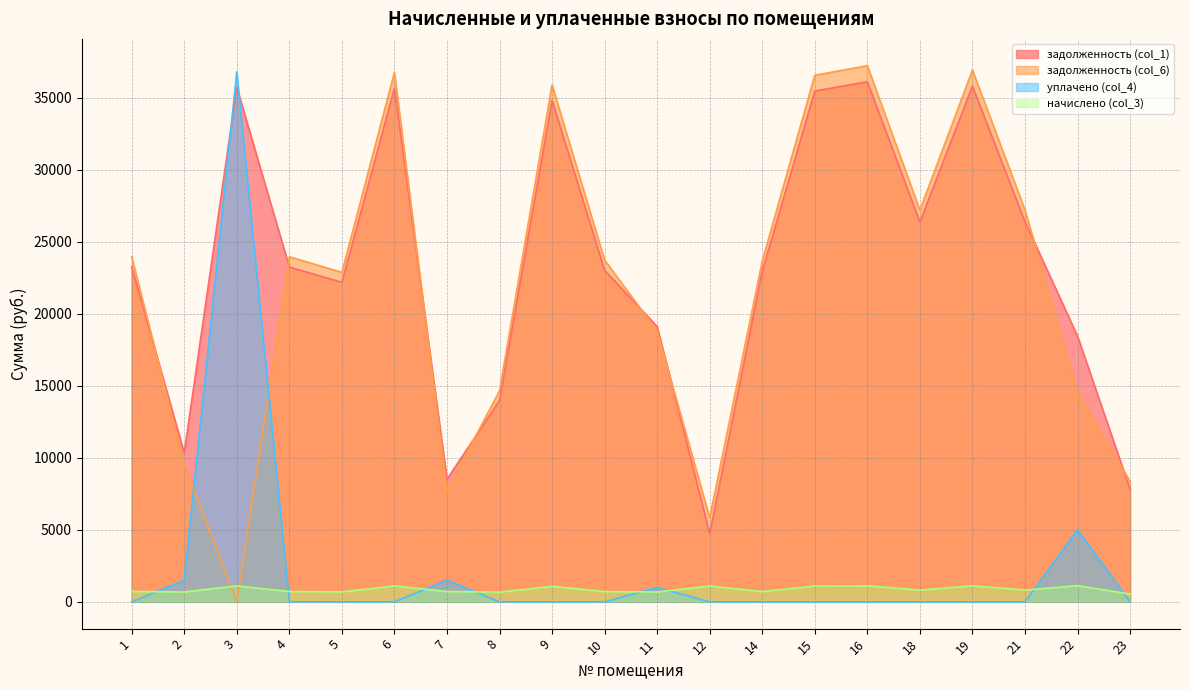

Reading left to right, extract all data points from this chart.

задолженность (col_1): 23254.7	10335.8	35719.3	23243.0	22182.4	35655.2	8510.6	13977.5	34817.0	23018.0	19115.3	4743.2	22953.4	35461.8	36106.6	26375.0	35809.3	26391.8	18444.7	7816.5
задолженность (col_6): 23973.8	9523.0	22.9	23960.1	22871.7	36756.8	7727.7	14648.8	35892.7	23729.2	18798.5	5838.8	23662.5	36557.4	37222.1	27189.7	36920.9	27206.5	14566.2	8358.4
начислено (col_3): 719.1	687.2	1103.6	717.1	689.2	1101.6	717.1	671.3	1075.7	711.1	683.2	1095.6	709.1	1095.6	1115.5	814.7	1111.5	814.7	1121.5	541.8
уплачено (col_4): 0.0	1500.0	36800.0	0.0	0.0	0.0	1500.0	0.0	0.0	0.0	1000.0	0.0	0.0	0.0	0.0	0.0	0.0	0.0	5000.0	0.0